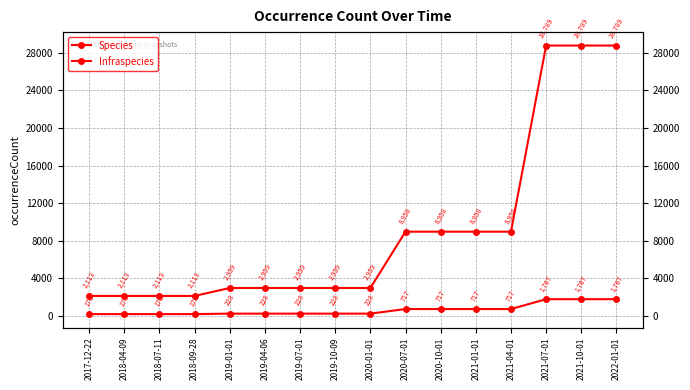

List the series in order of their peak value, lowest first.

Infraspecies, Species